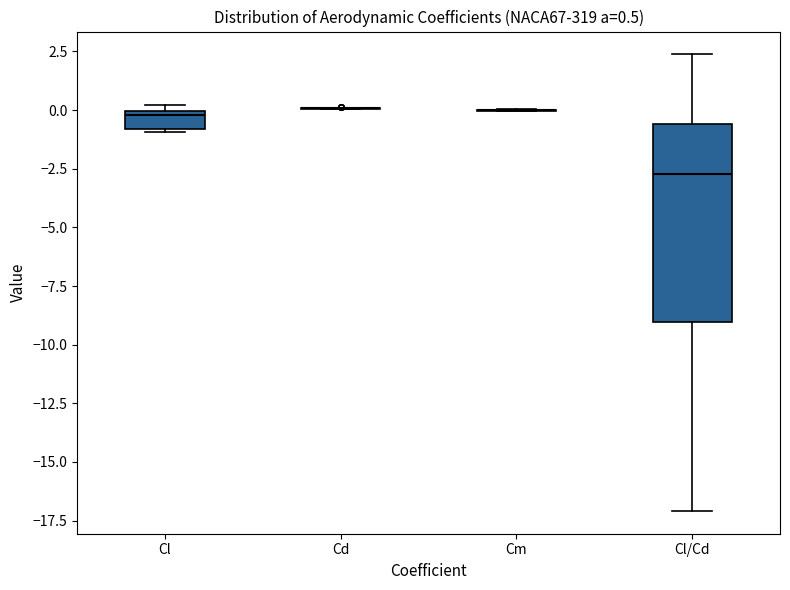

Which box is the tallest, from its lower edge to its upper edge?

Cl/Cd